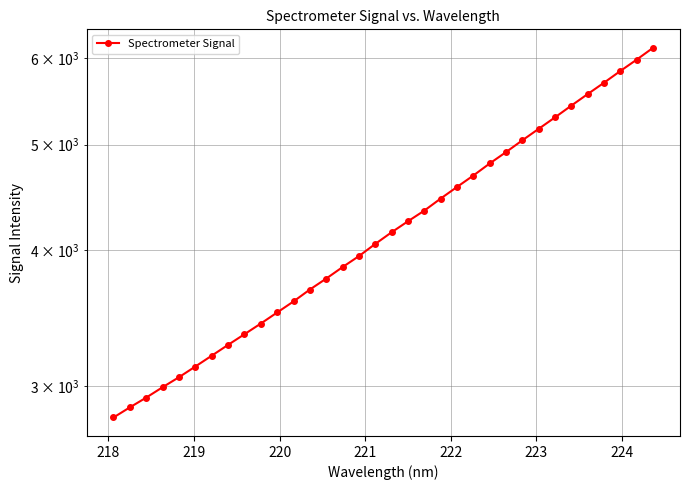

True or false: there are more than 1 points higher than both neighbors.

False